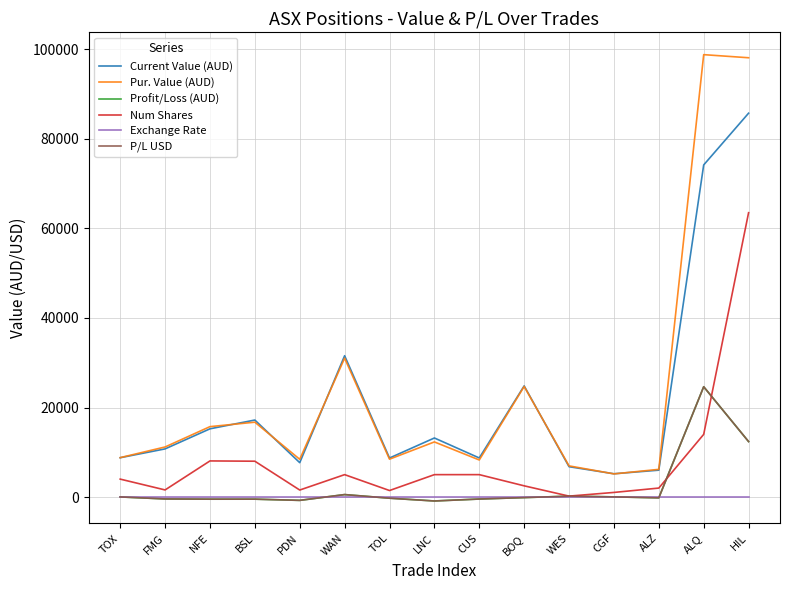

At which category is the sum across all series the highest?

HIL